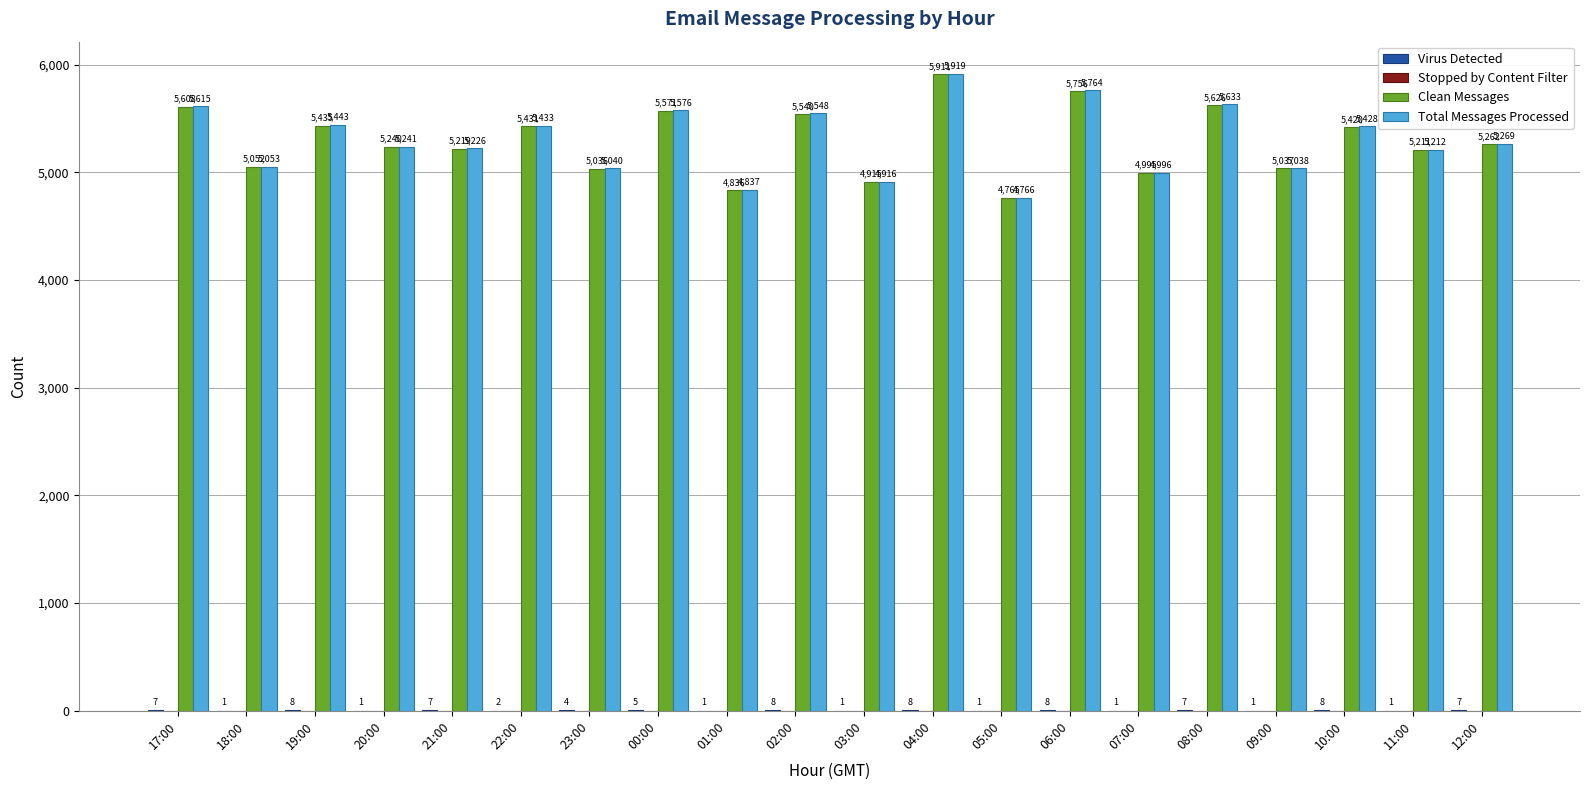

What is the maximum value for Clean Messages?

5911